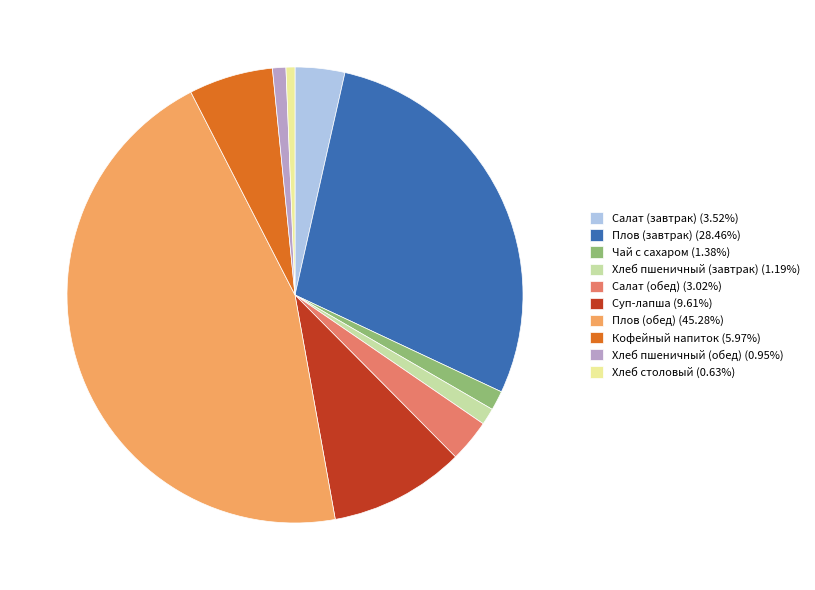

What is the largest slice in the pie chart?

Плов (обед)